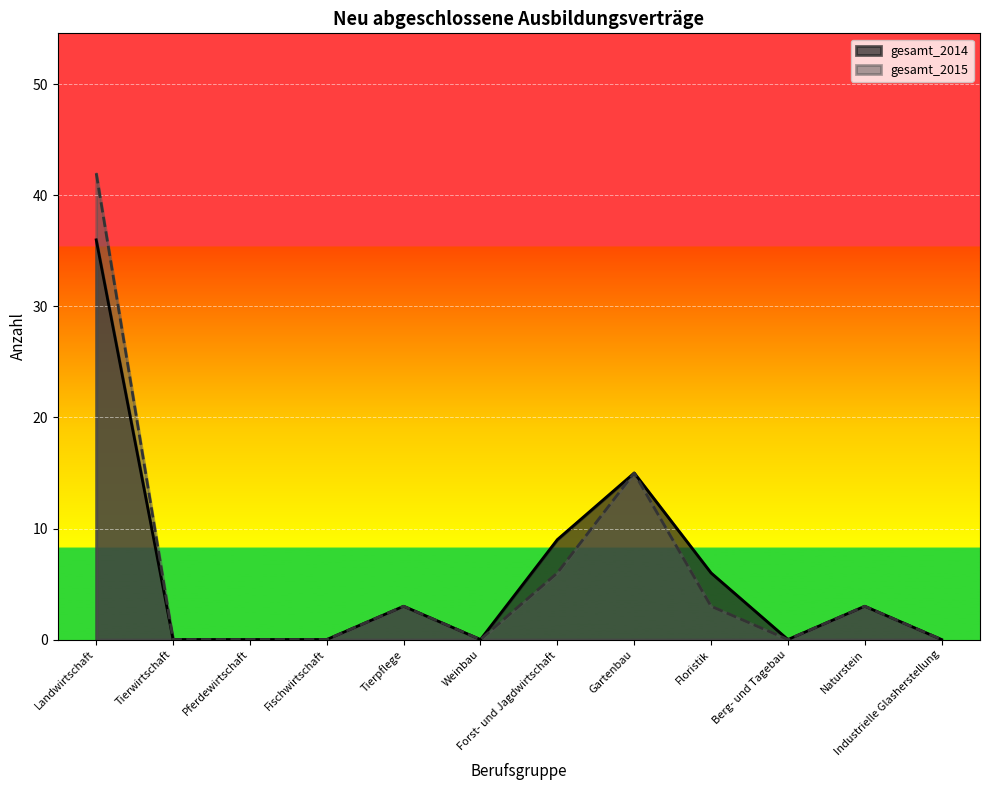

How many data points in gesamt_2015 are above 3?

3